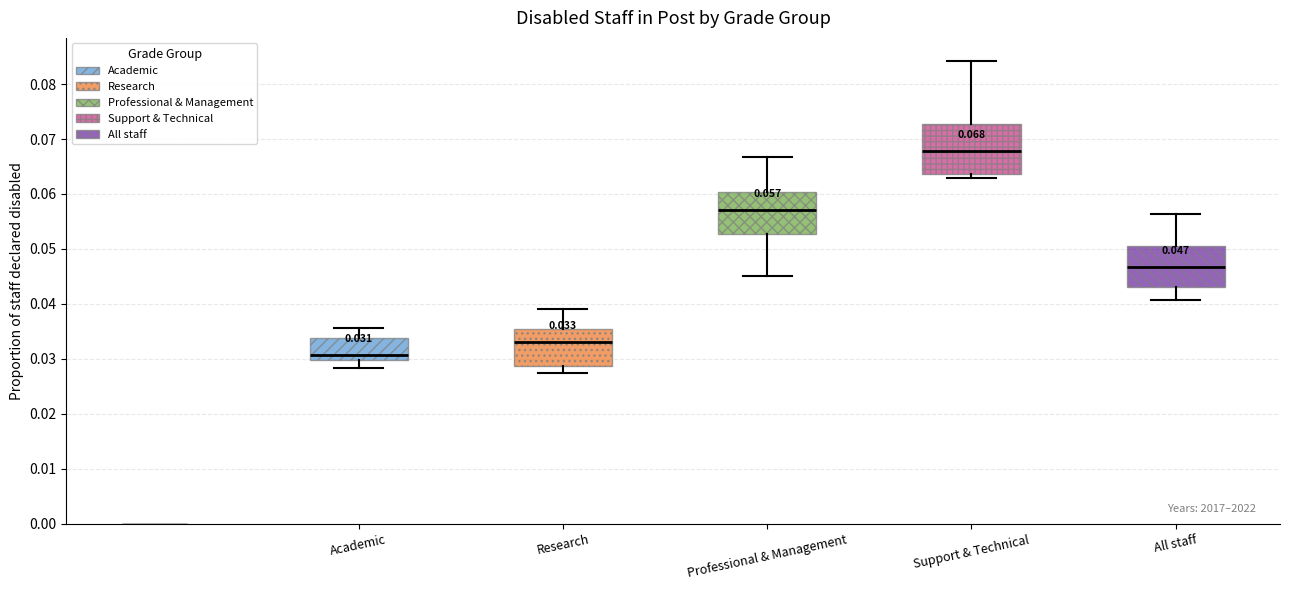

Which box is the tallest, from its lower edge to its upper edge?

Support & Technical